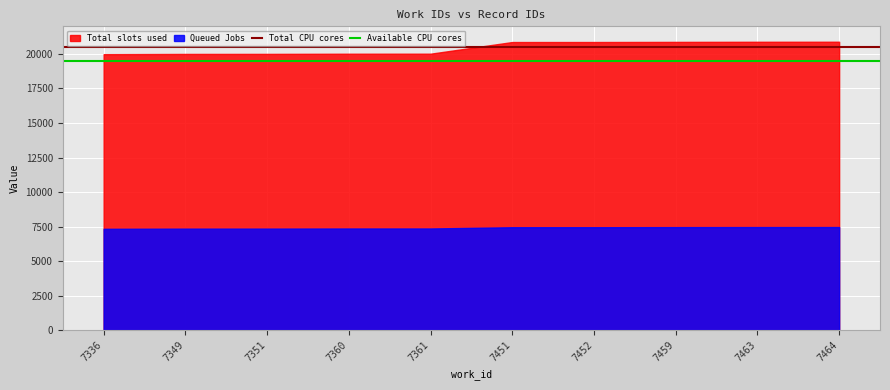

Which has a higher value, 7336 or 7349?

7336